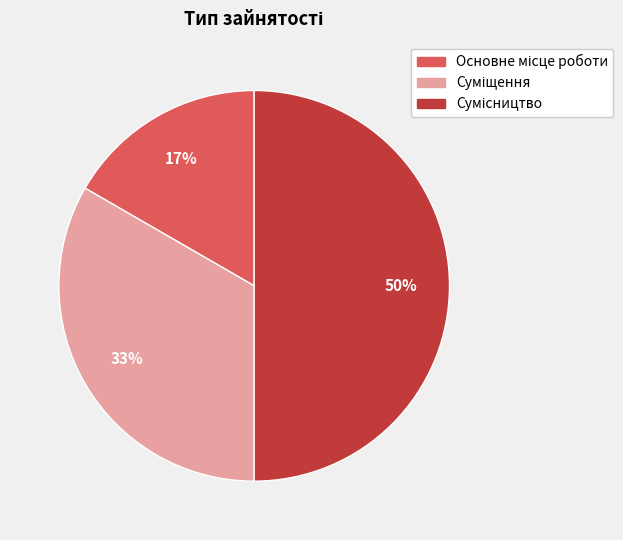

To the nearest percent, what is the difference between the largest and smallest slice percentages?

33%